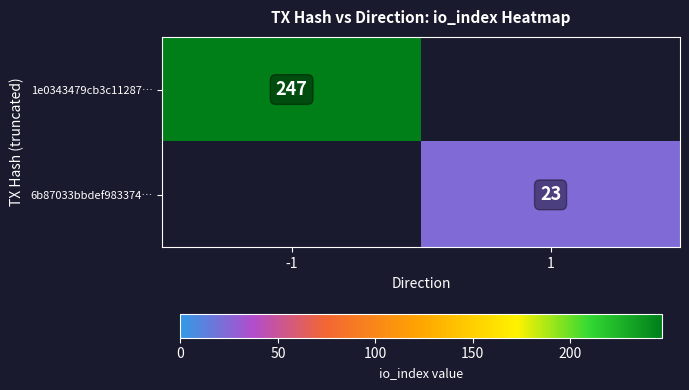

Is it true that 1e0343479cb3c11287… equals 337.0 at -1?

False